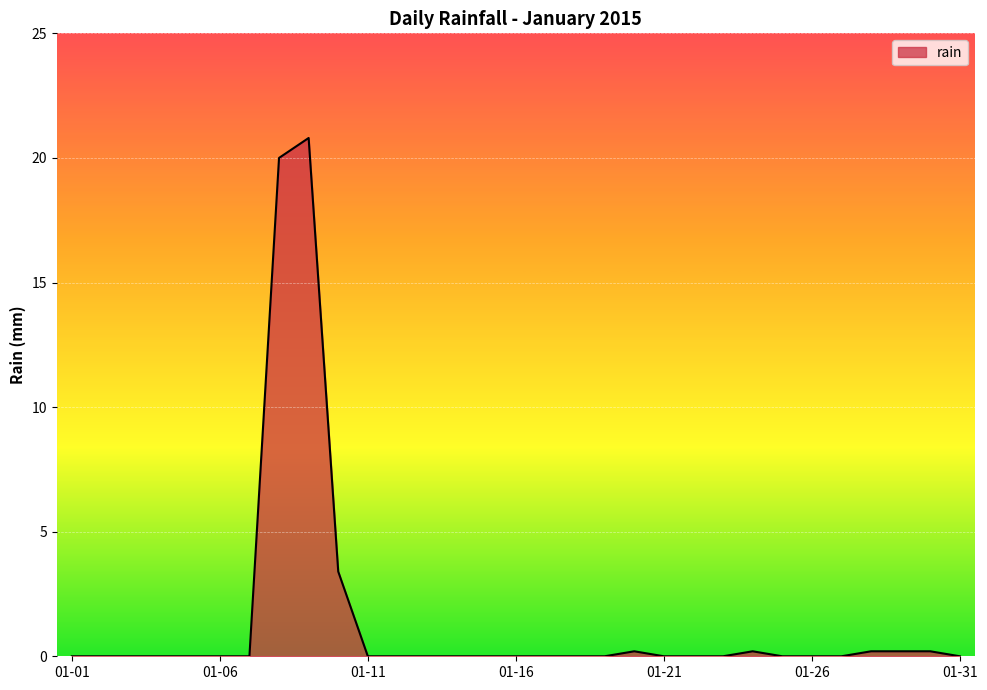

What is the maximum value shown in the chart?

20.8